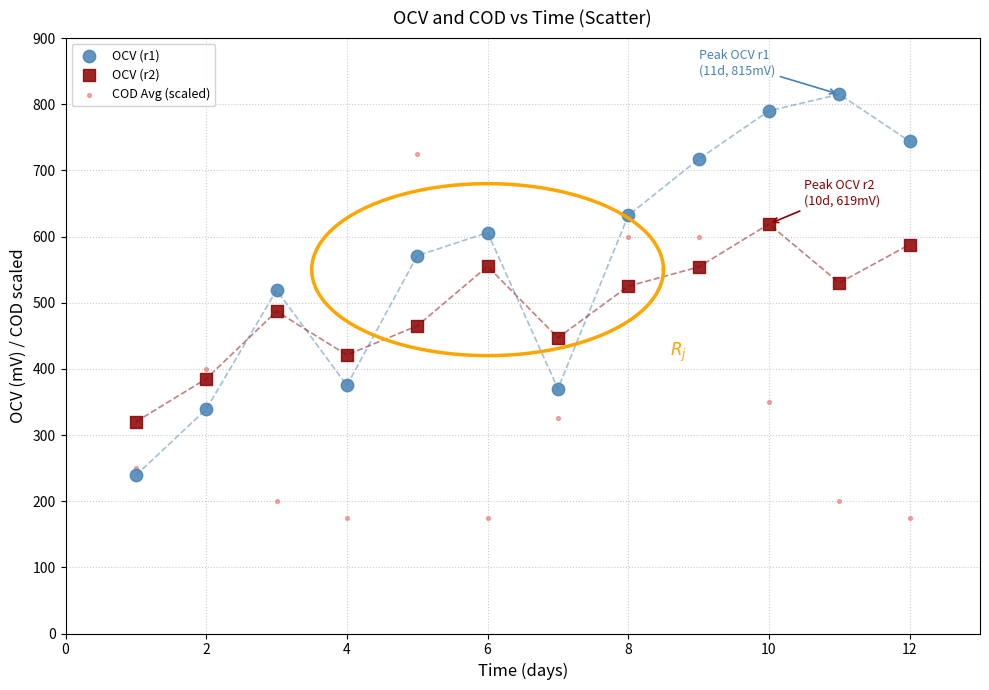

Which series contains the highest Y value?

OCV (r1)